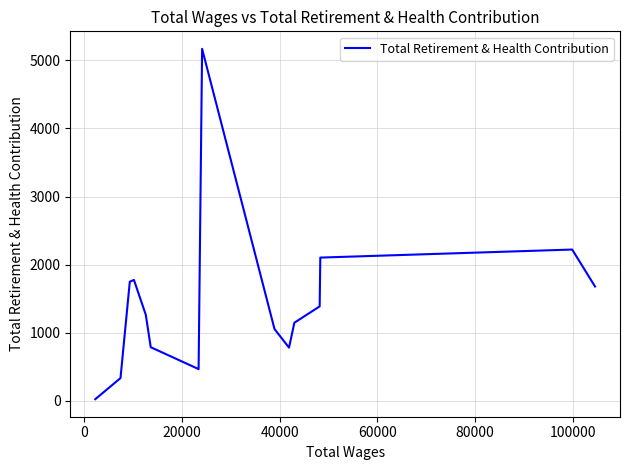

The chart shows a value of 2126 at 40000. True or false?

False